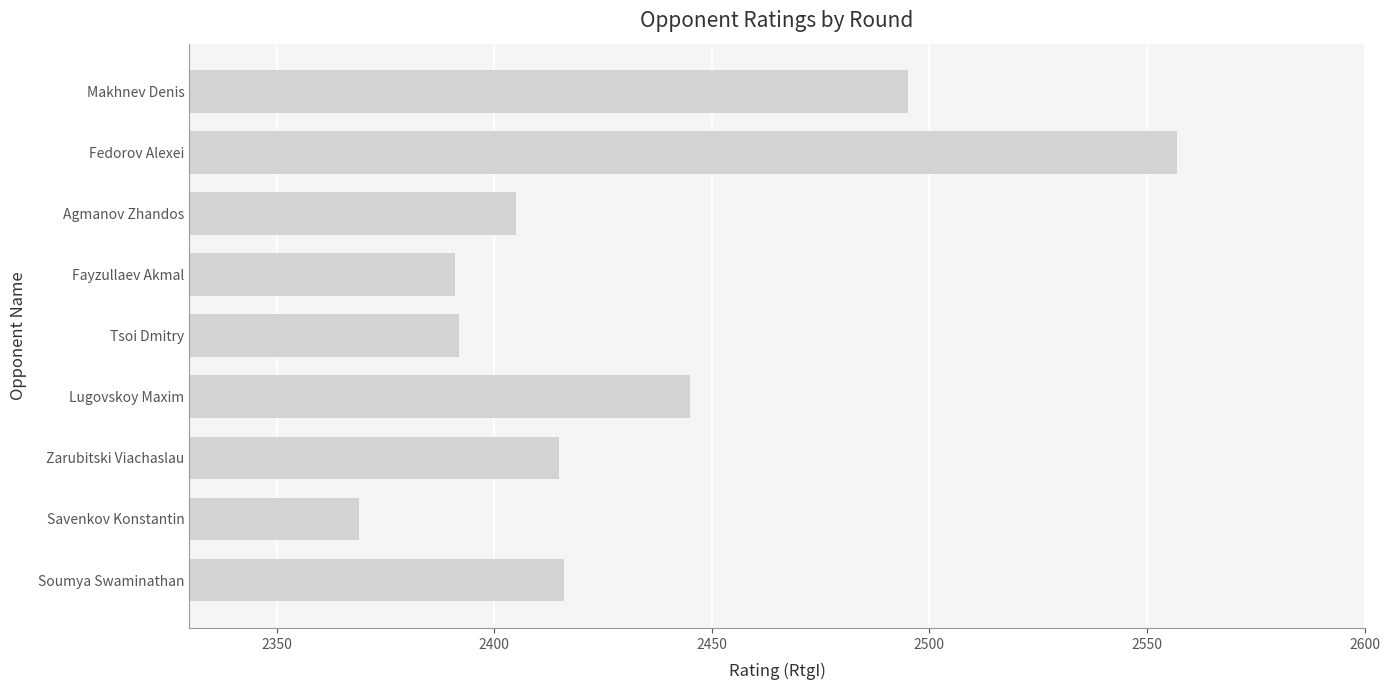

The value at Lugovskoy Maxim is 2445. True or false?

True